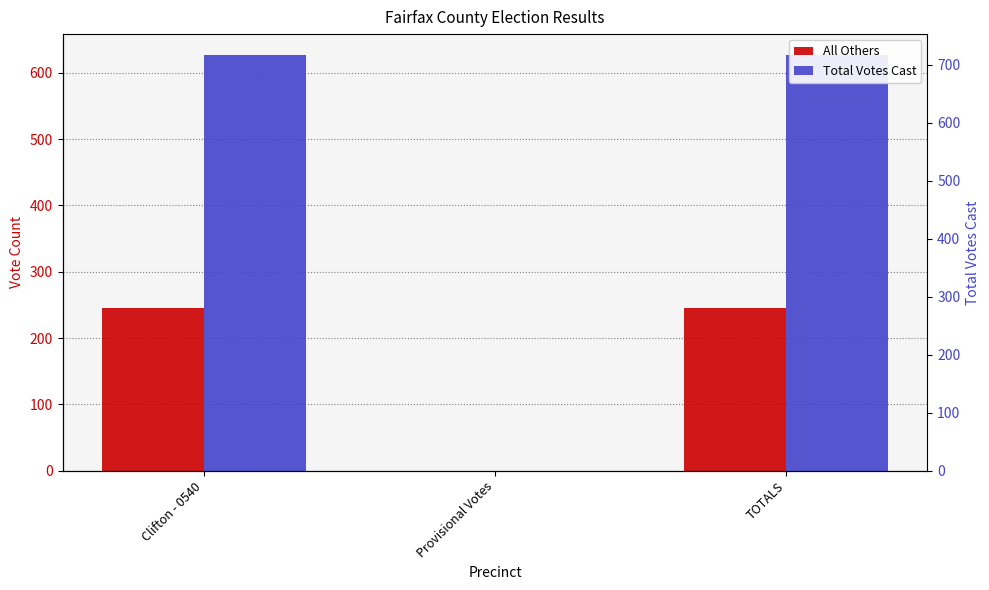

The Total Votes Cast series shows 981 at Clifton - 0540. True or false?

False